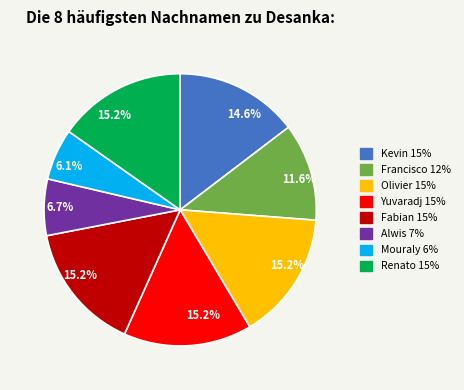

Is there a majority slice in this chart?

No